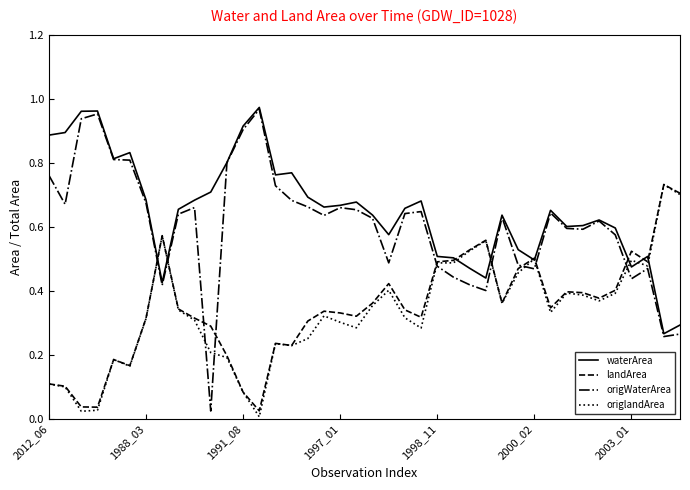

Does the chart display data point markers on the line(s)?

No